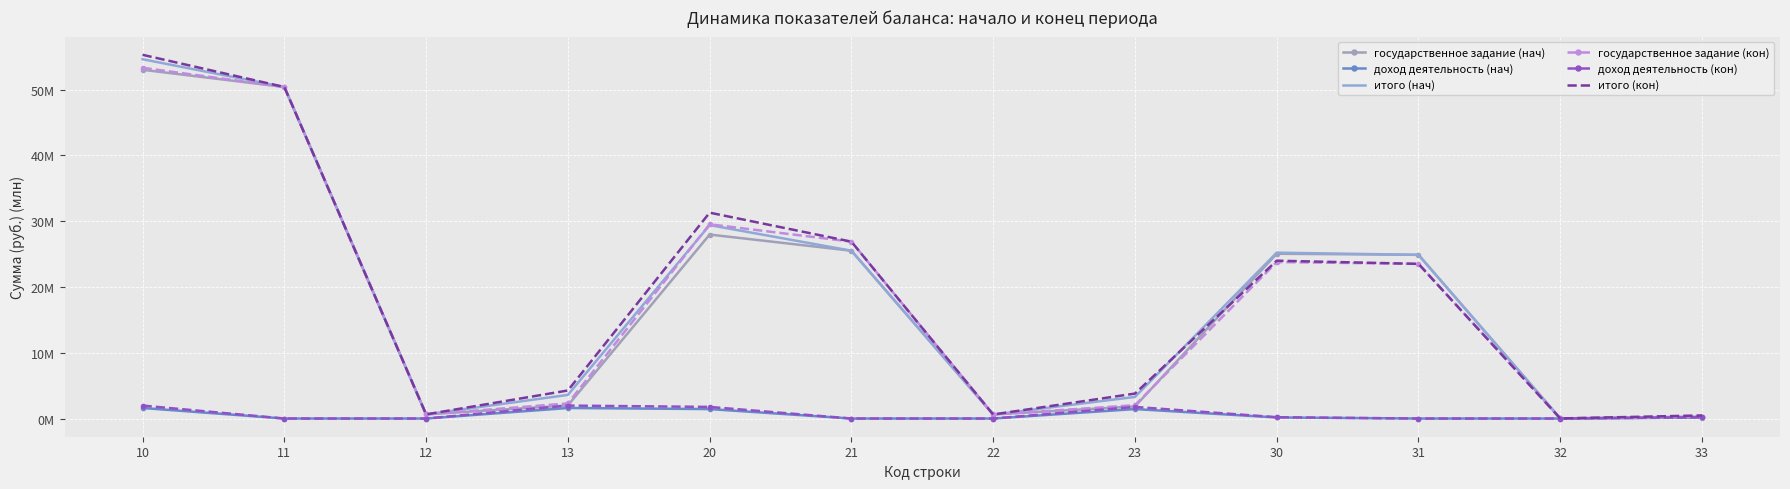

Read the государственное задание (кон) value at 30.

23.8